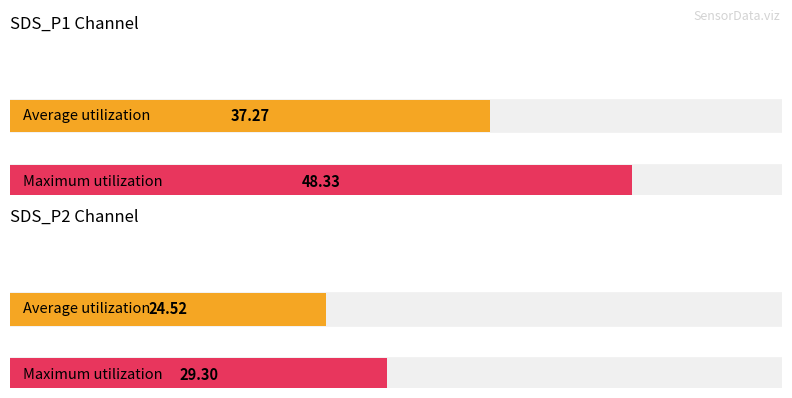

Is it true that Average utilization equals 37.3 at SDS_P1?

True